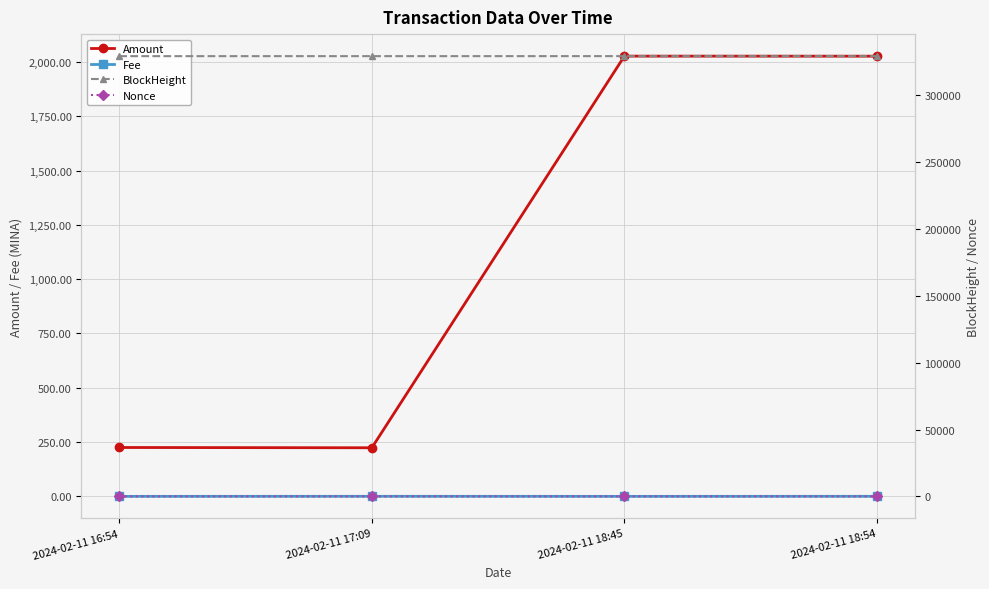

Which category has the highest value in the BlockHeight series?

2024-02-11 18:54